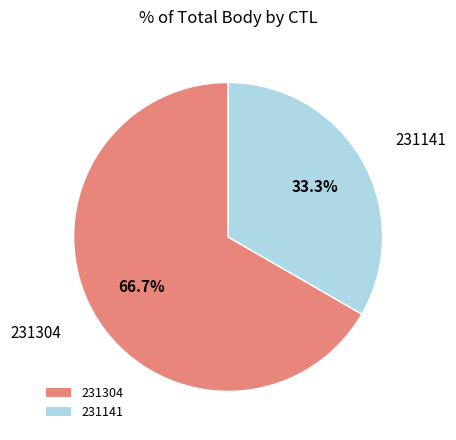

True or false: 231304 accounts for 57% of the total.

False